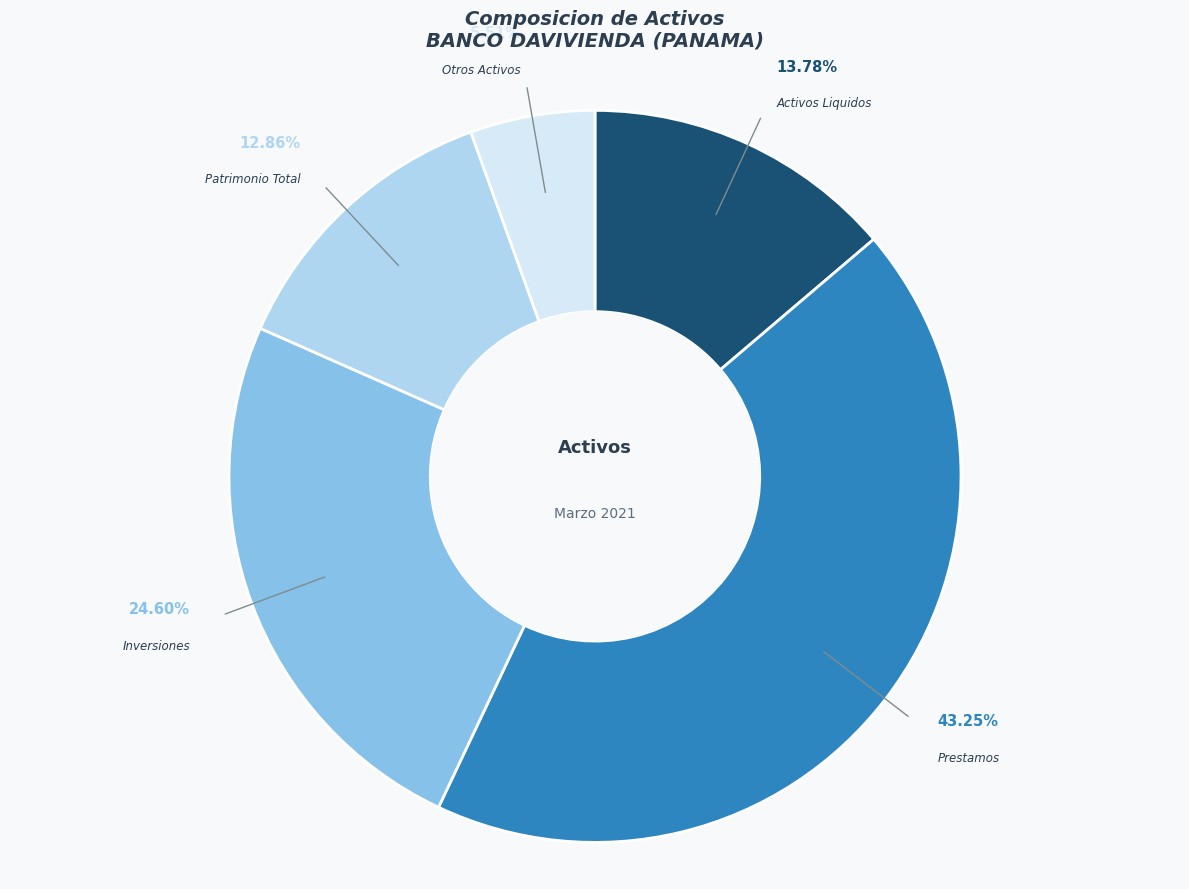

Is there a majority slice in this chart?

No